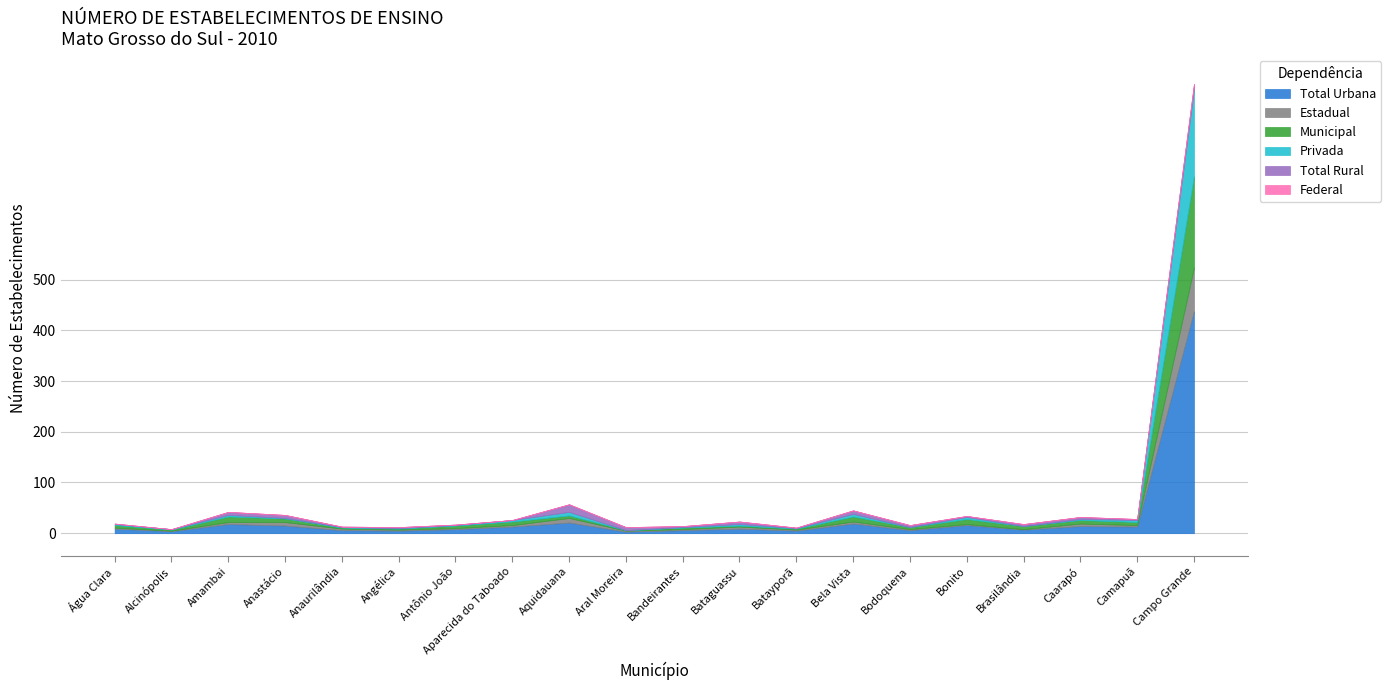

True or false: Estadual and Privada cross at least once.

True